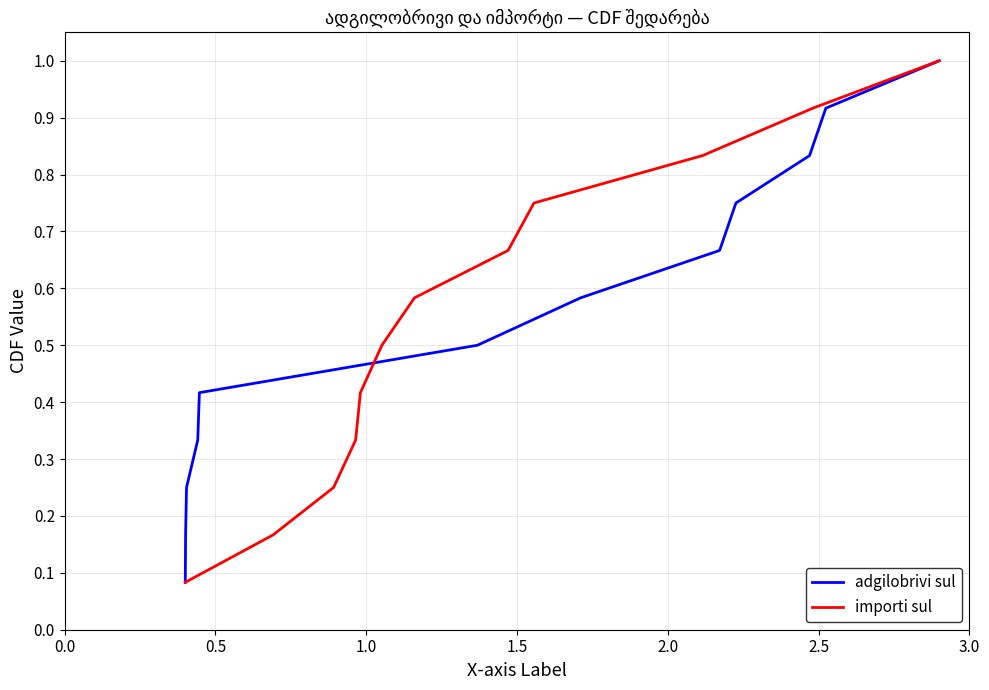

How many lines are shown in the chart?

2